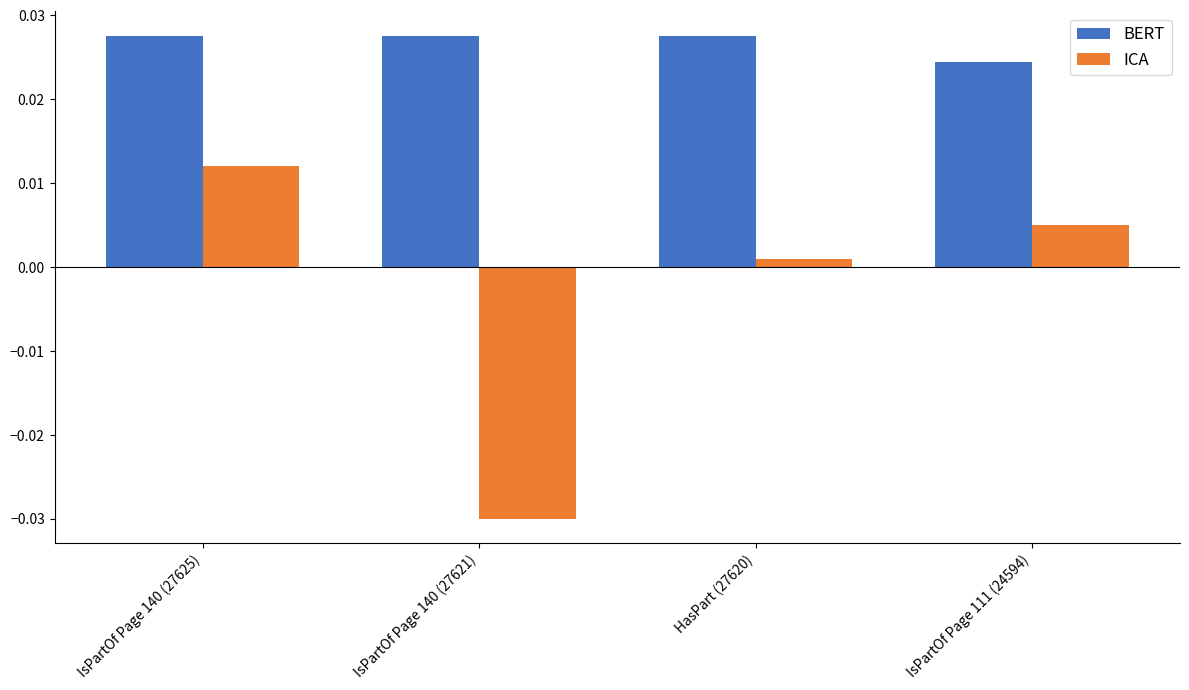

At which label does ICA reach its peak?

IsPartOf Page 140 (27625)